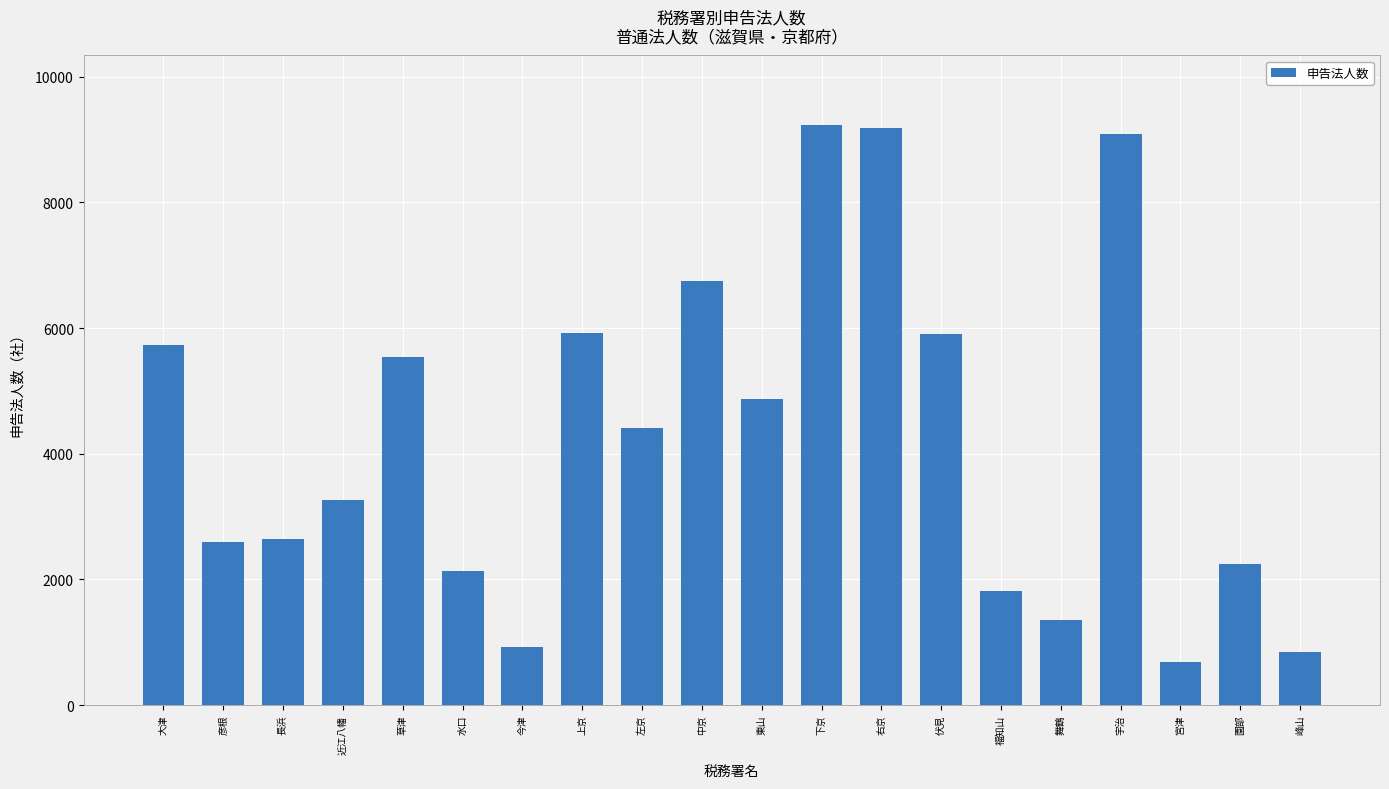

The value at 彦根 is 3821. True or false?

False